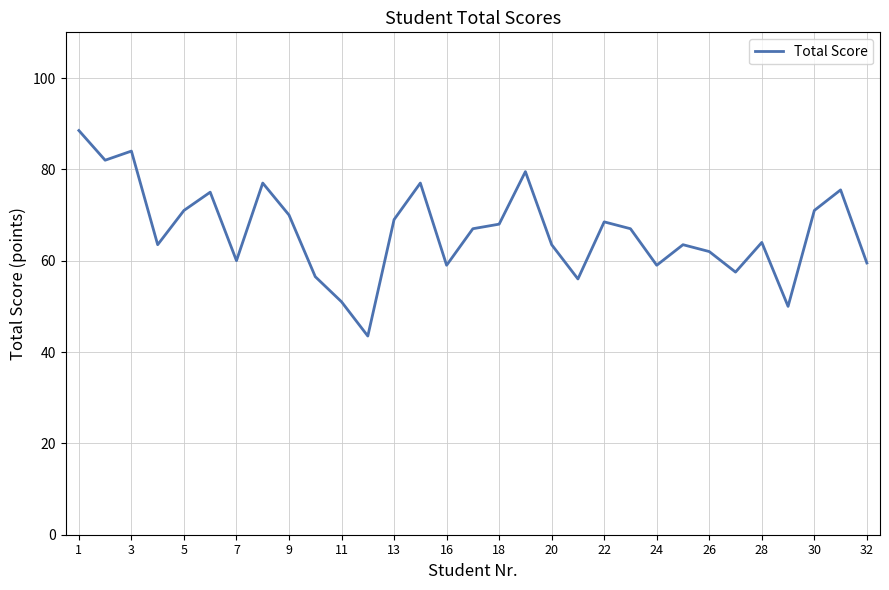

What is the greatest value displayed?

88.5